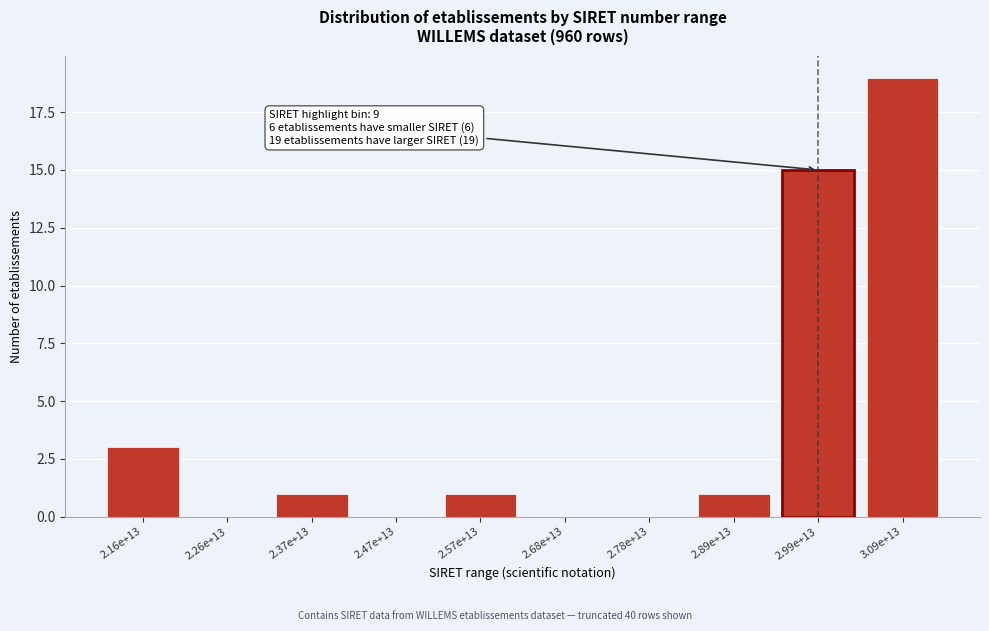

Reading right to left, what are all the values shown in this chart?

3.09e+13=19	2.99e+13=15	2.89e+13=1	2.78e+13=0	2.68e+13=0	2.57e+13=1	2.47e+13=0	2.37e+13=1	2.26e+13=0	2.16e+13=3